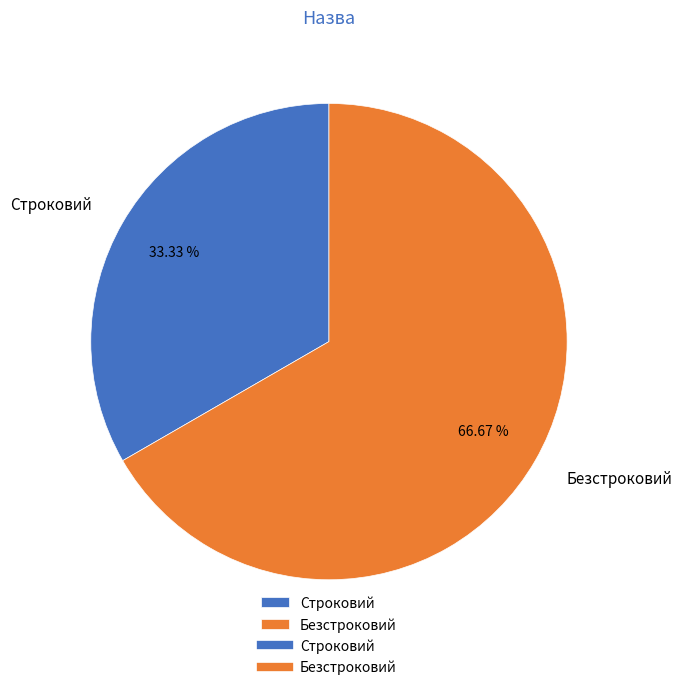

To the nearest percent, what is the average slice percentage?

50%